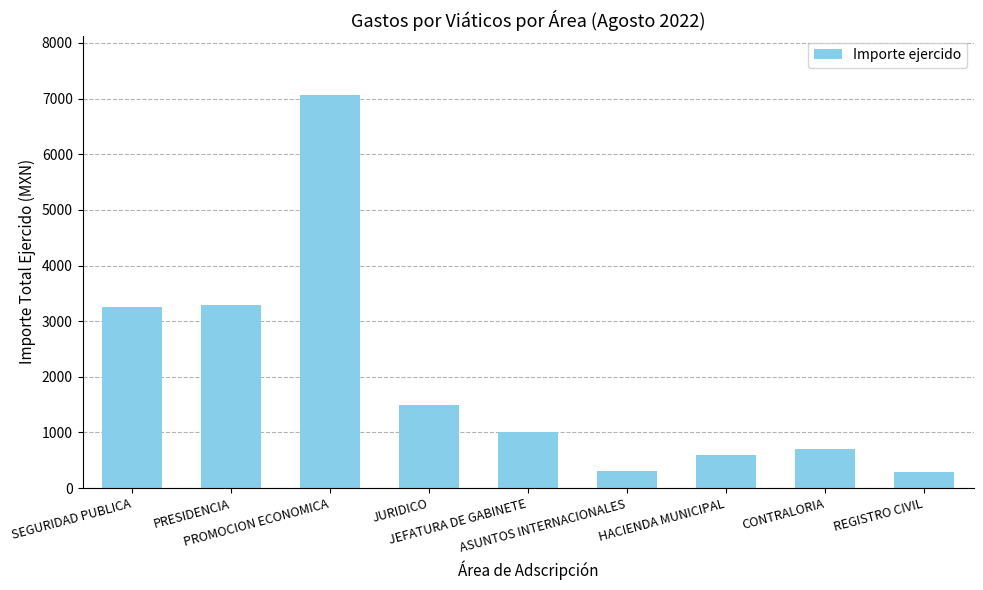

Approximately how many times larger is the value at JEFATURA DE GABINETE compared to ASUNTOS INTERNACIONALES?

3.3